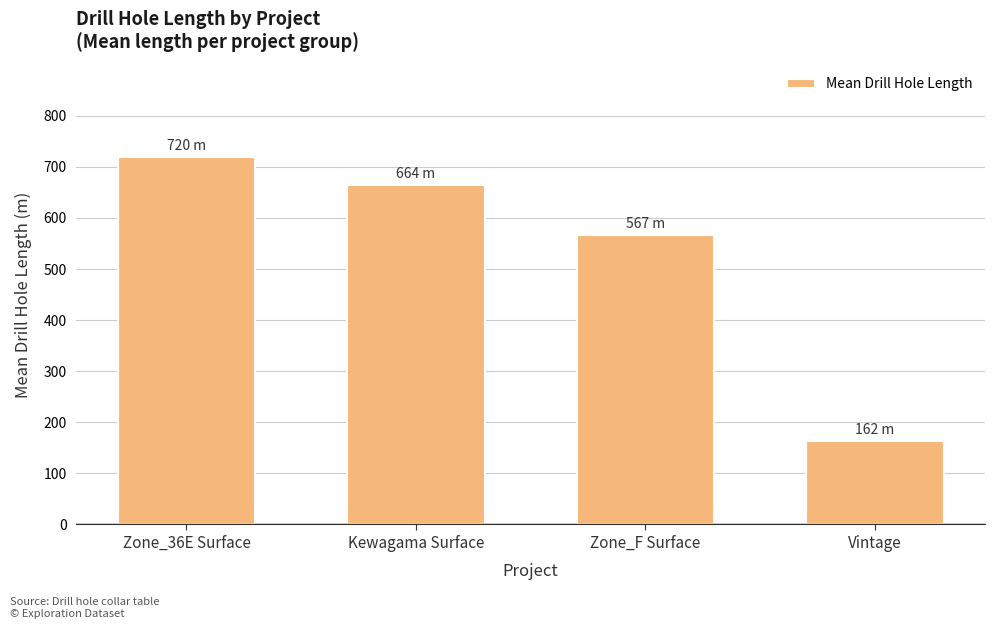

What is the label of the 1st bar from the left?

Zone_36E Surface